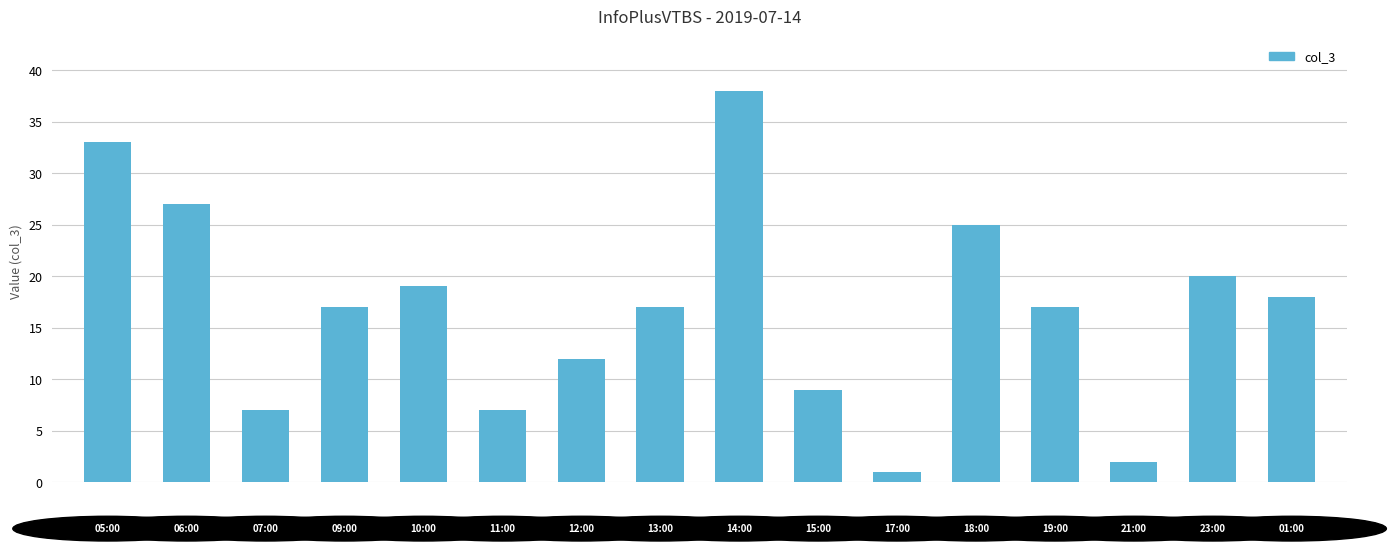

Reading left to right, transcribe all the data shown in this chart.

33	27	7	17	19	7	12	17	38	9	1	25	17	2	20	18